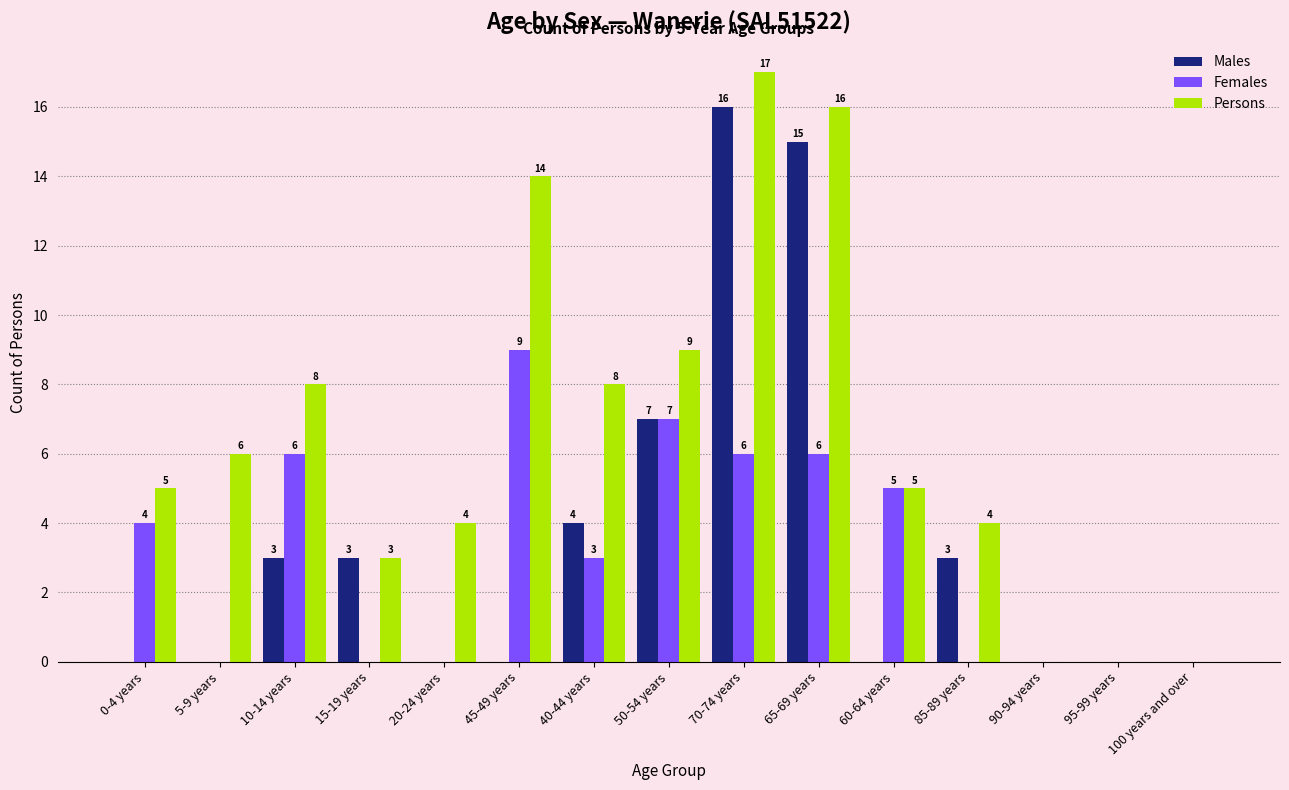

At which category does the chart reach its peak across all series?

70-74 years